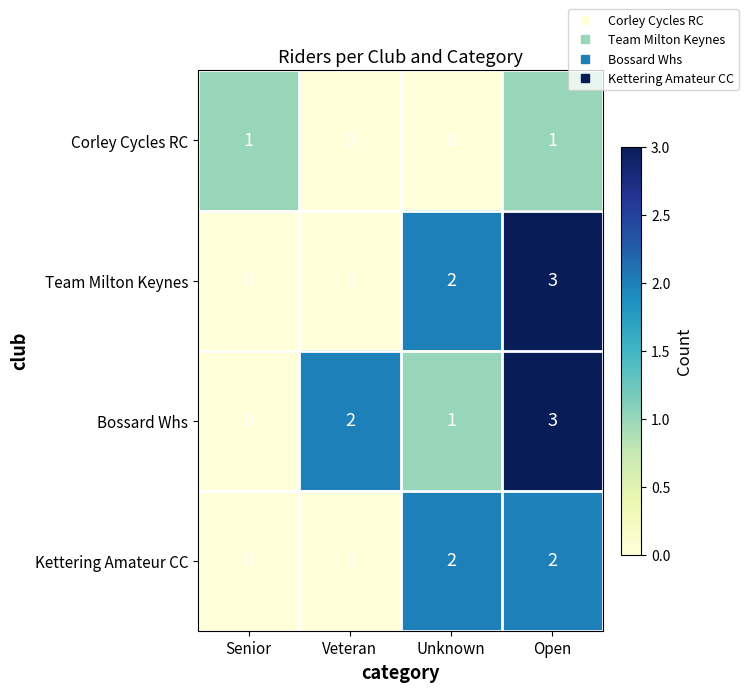

List the labels in order of Bossard Whs value, largest first.

Open, Veteran, Unknown, Senior